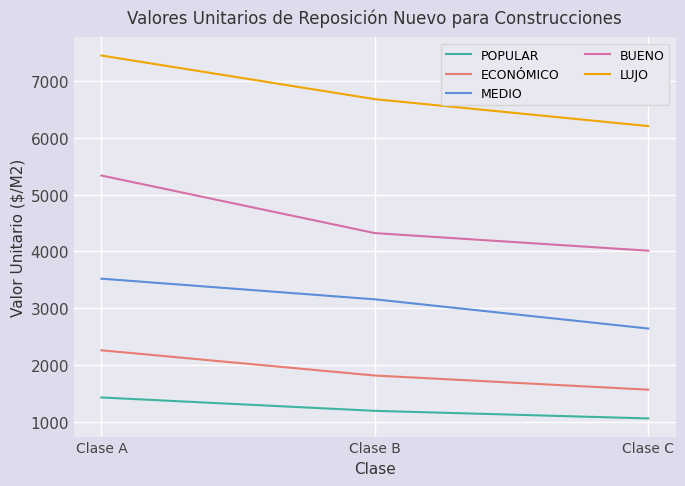

What is the difference between the ECONÓMICO values at Clase C and Clase B?

249.6